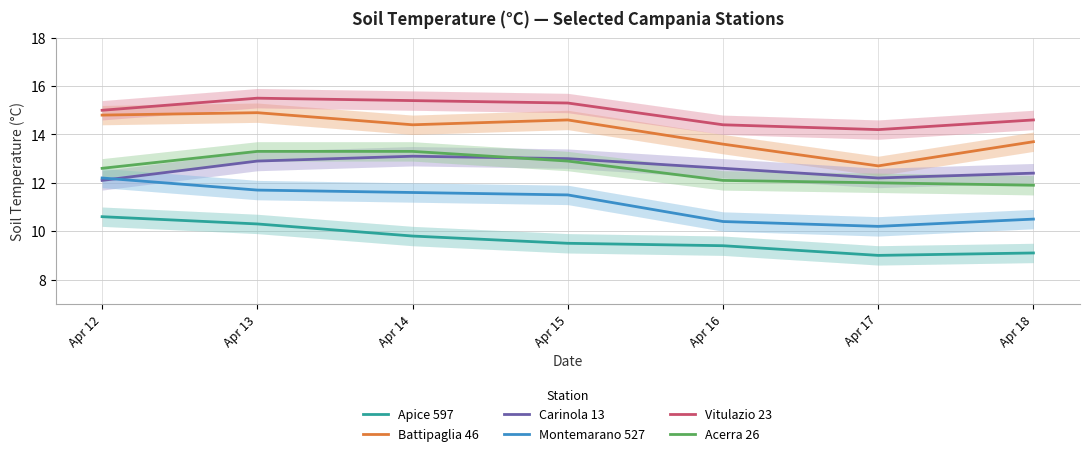

Between Apr 12 and Apr 17, which series saw the biggest shift?

Battipaglia 46